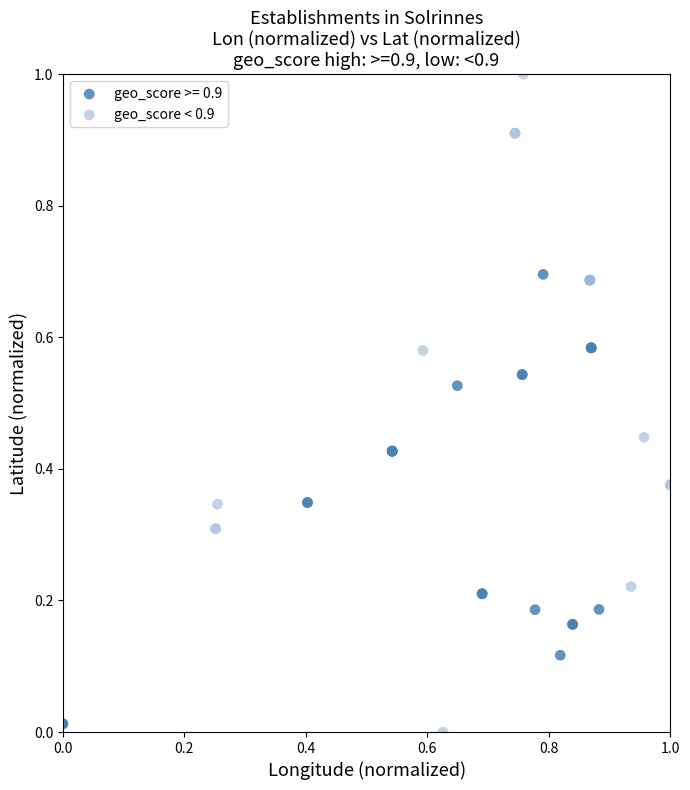

Which series contains the highest Y value?

geo_score < 0.9